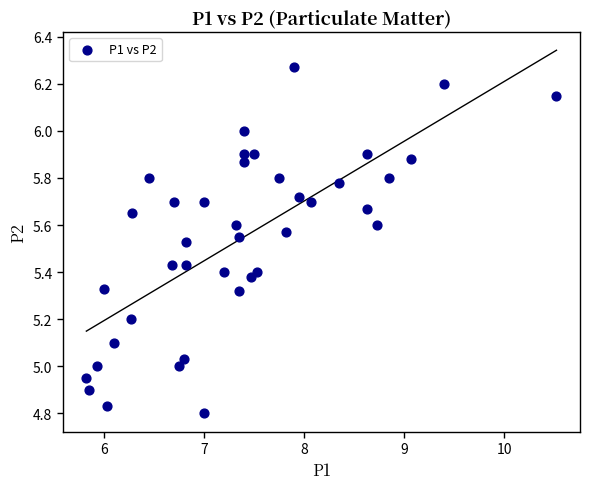

What is the range of Y values (max minus min)?

1.5